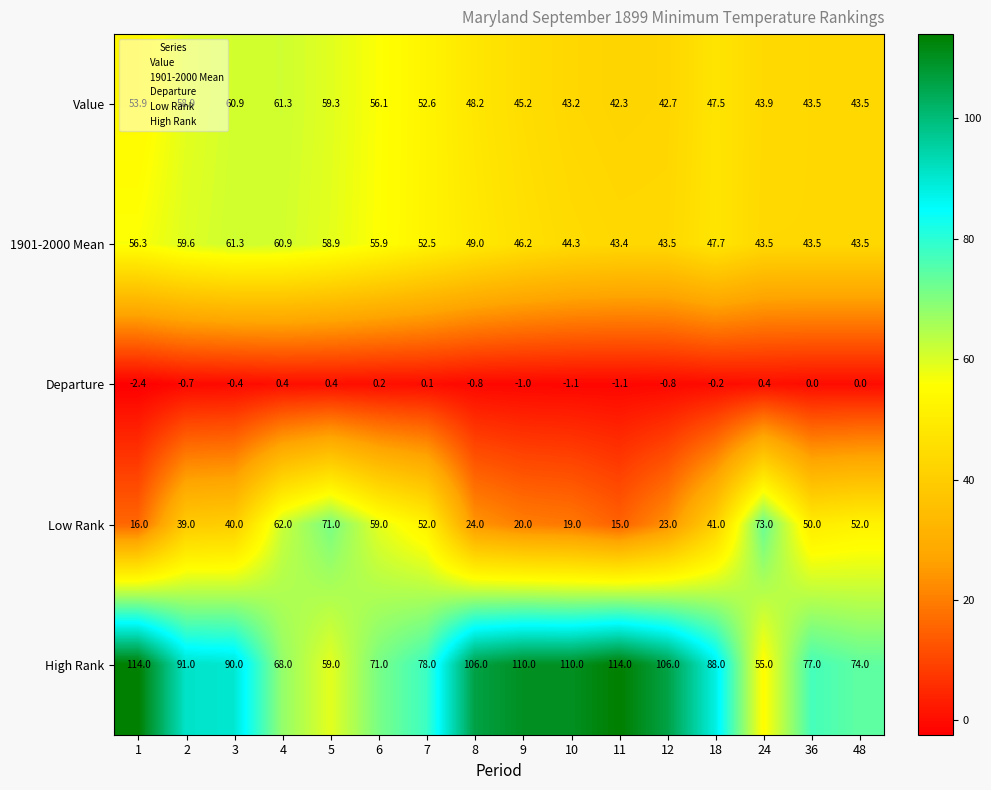

The value of Low Rank at 48 is 11.6. True or false?

False